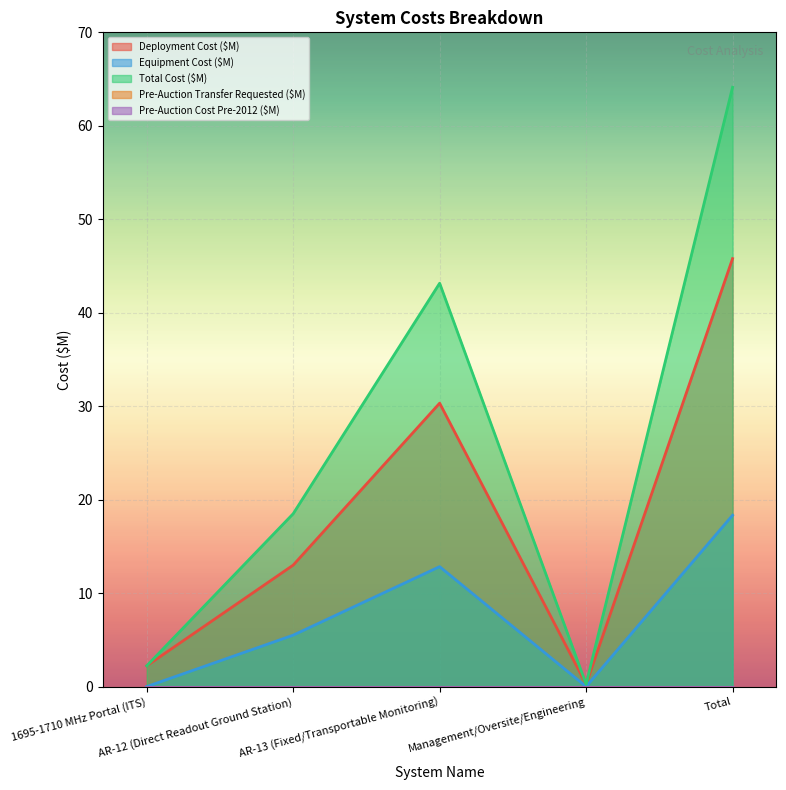

Reading left to right, extract all data points from this chart.

Deployment Cost ($M): 1695-1710 MHz Portal (ITS)=2.2	AR-12 (Direct Readout Ground Station)=13.0	AR-13 (Fixed/Transportable Monitoring)=30.3	Management/Oversite/Engineering=0.2	Total=45.8
Equipment Cost ($M): 1695-1710 MHz Portal (ITS)=0.0	AR-12 (Direct Readout Ground Station)=5.5	AR-13 (Fixed/Transportable Monitoring)=12.8	Management/Oversite/Engineering=0.0	Total=18.3
Total Cost ($M): 1695-1710 MHz Portal (ITS)=2.2	AR-12 (Direct Readout Ground Station)=18.5	AR-13 (Fixed/Transportable Monitoring)=43.2	Management/Oversite/Engineering=0.2	Total=64.1